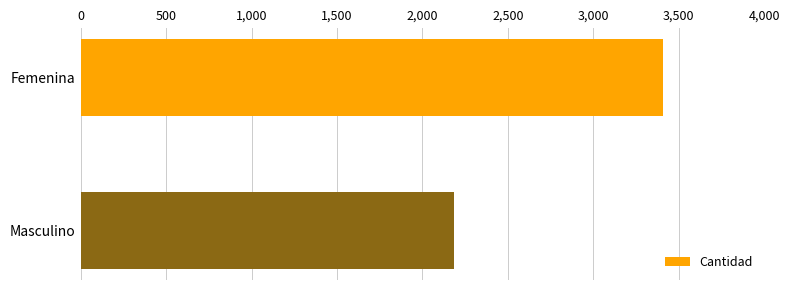

Are the bars grouped side by side (vs. stacked)?

No